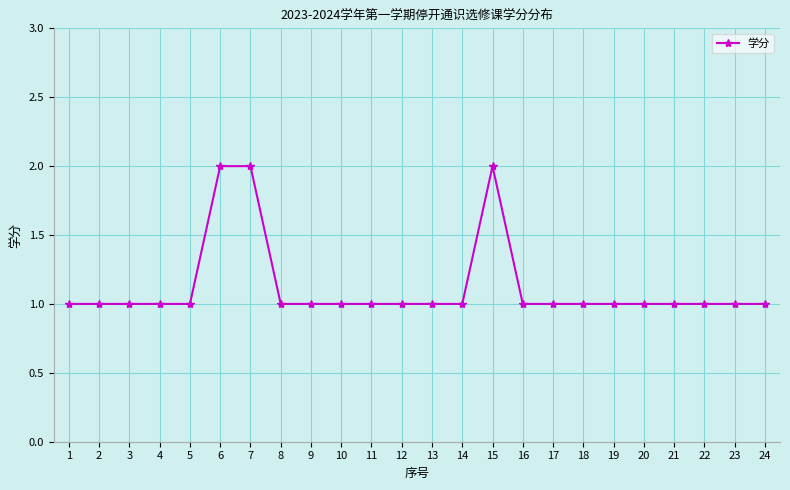

What is the maximum value shown in the chart?

2